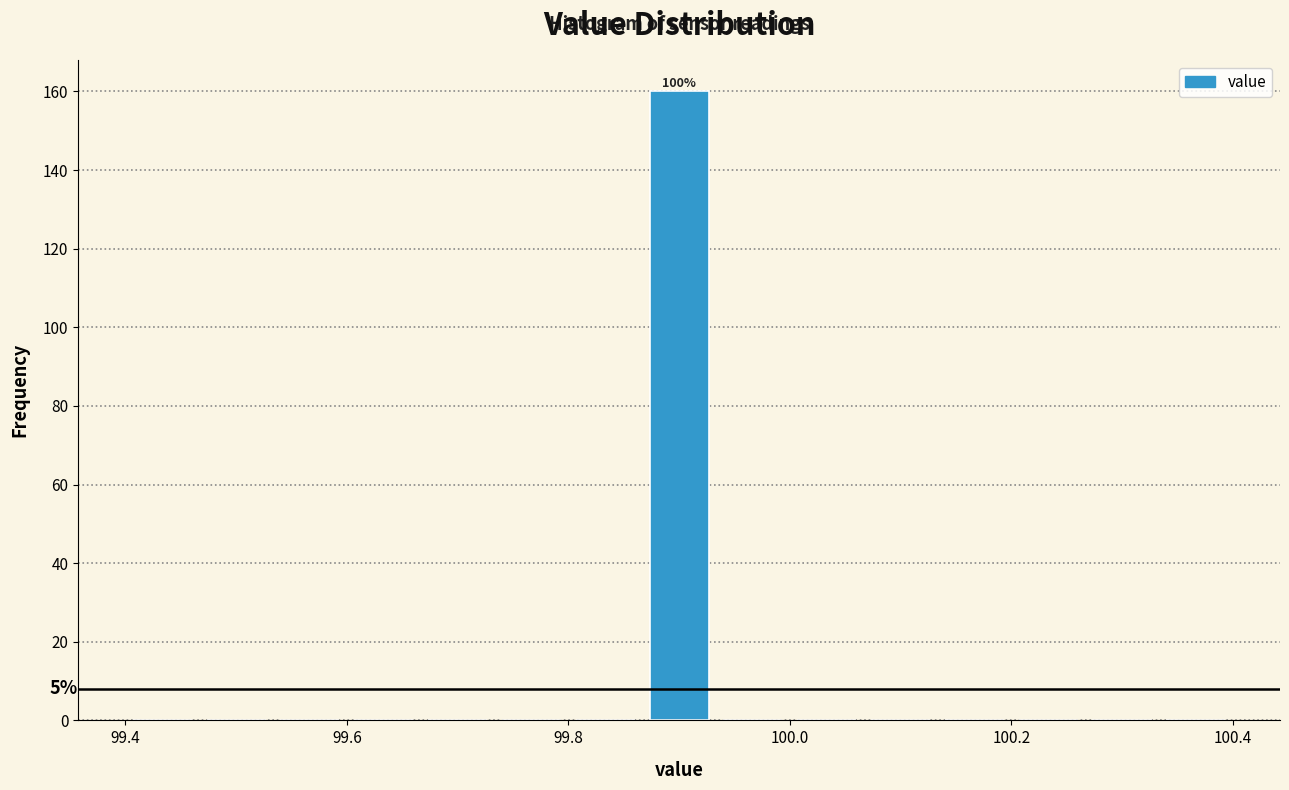

Around what value on the x-axis is the tallest bar? Give the approximate position of its centre, as read against the axis.

99.90